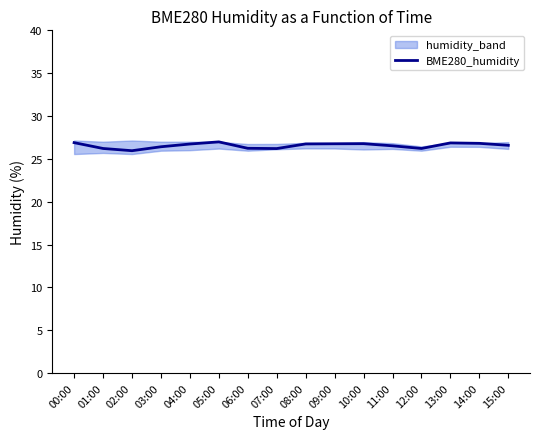

What is the average value?

26.6